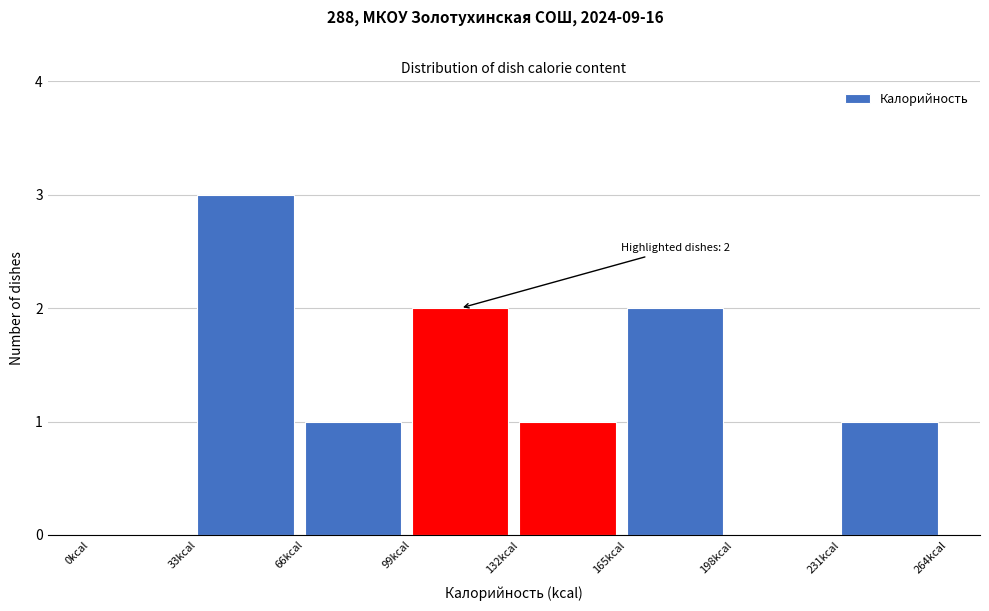

Over which range of the x-axis is the bar tallest?

33 to 66